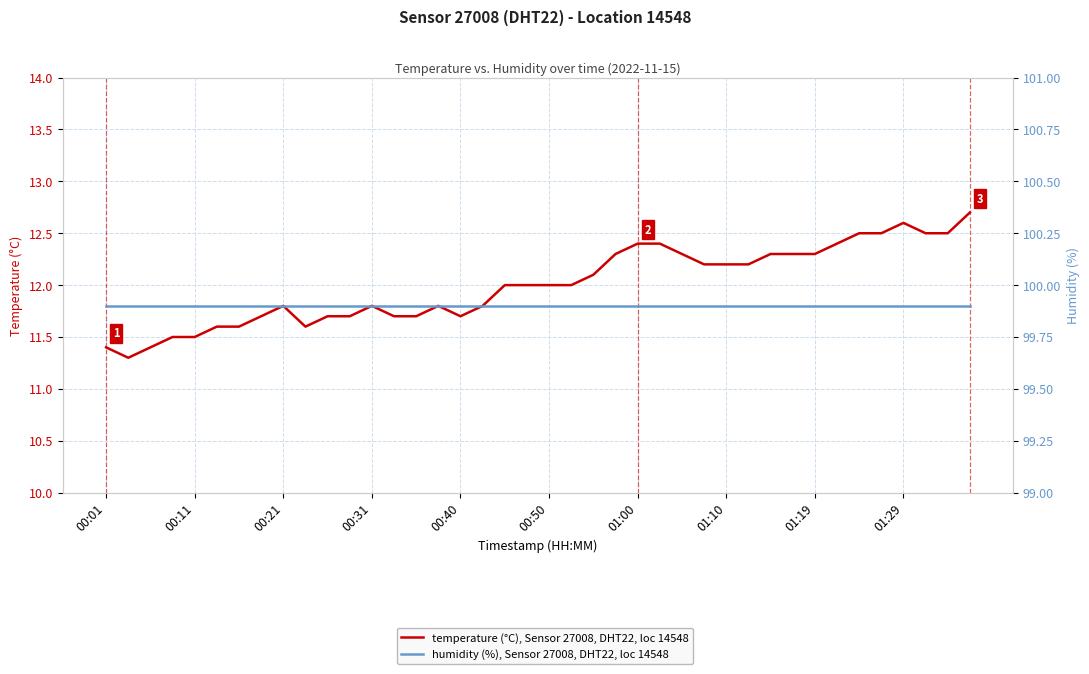

Which category has the highest value in the humidity (%), Sensor 27008, DHT22, loc 14548 series?

00:01